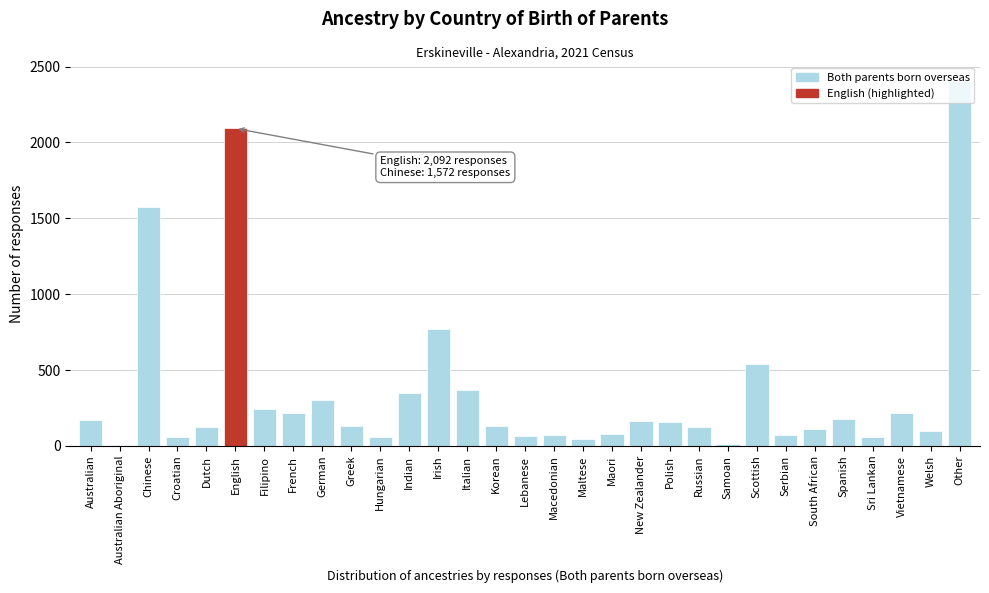

What is the difference between the values at Italian and Greek?

235